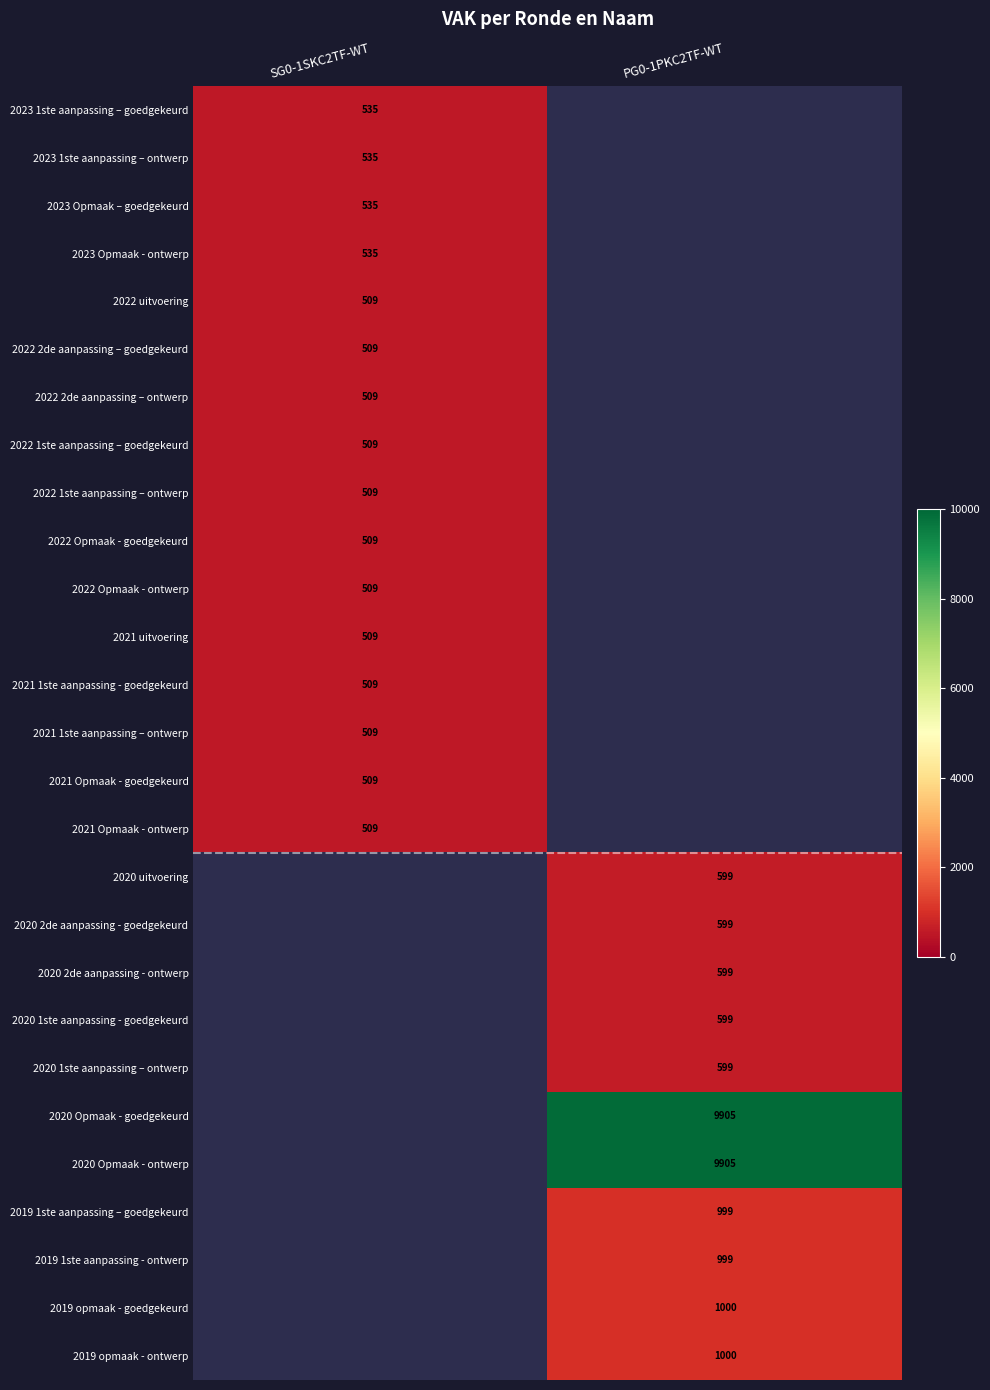

Between SG0-1SKC2TF-WT and PG0-1PKC2TF-WT, which is larger?

PG0-1PKC2TF-WT